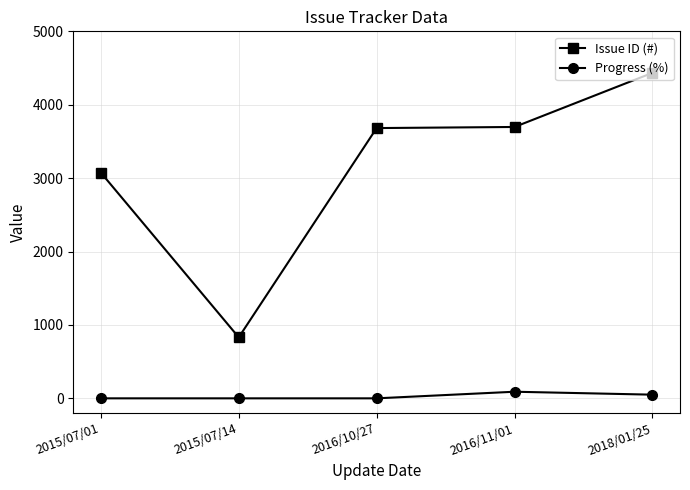

At which label is Issue ID (#) closest to 2632?

2015/07/01